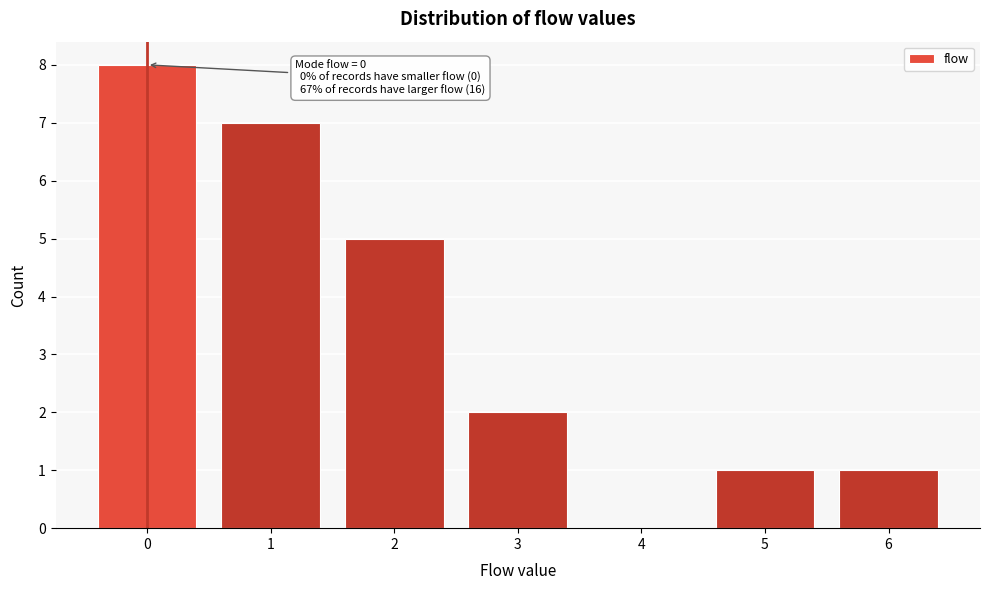

Which range on the x-axis has the tallest bar?

-0.5 to 0.5